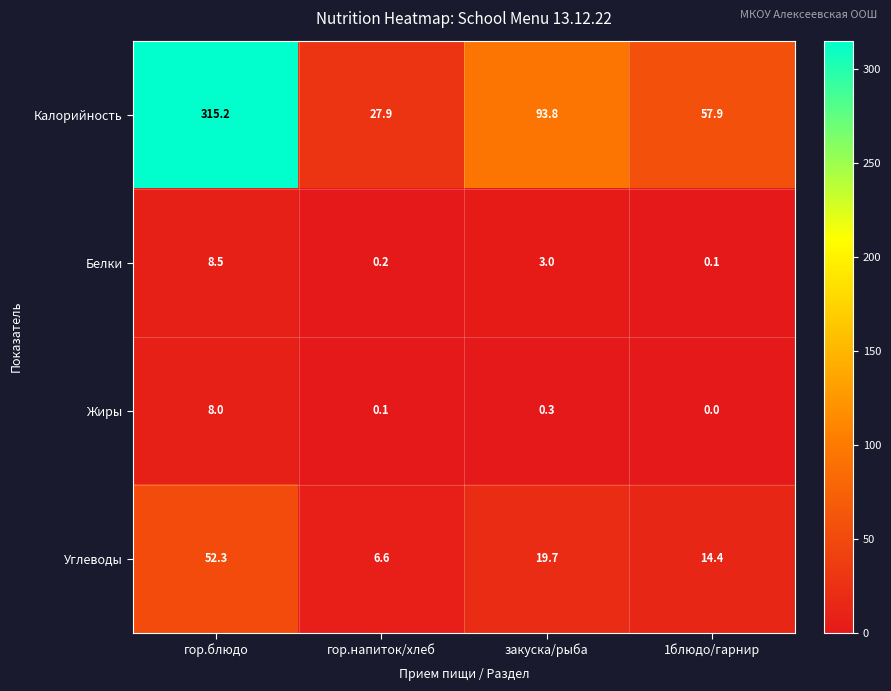

Which series has the largest total across all categories?

Калорийность